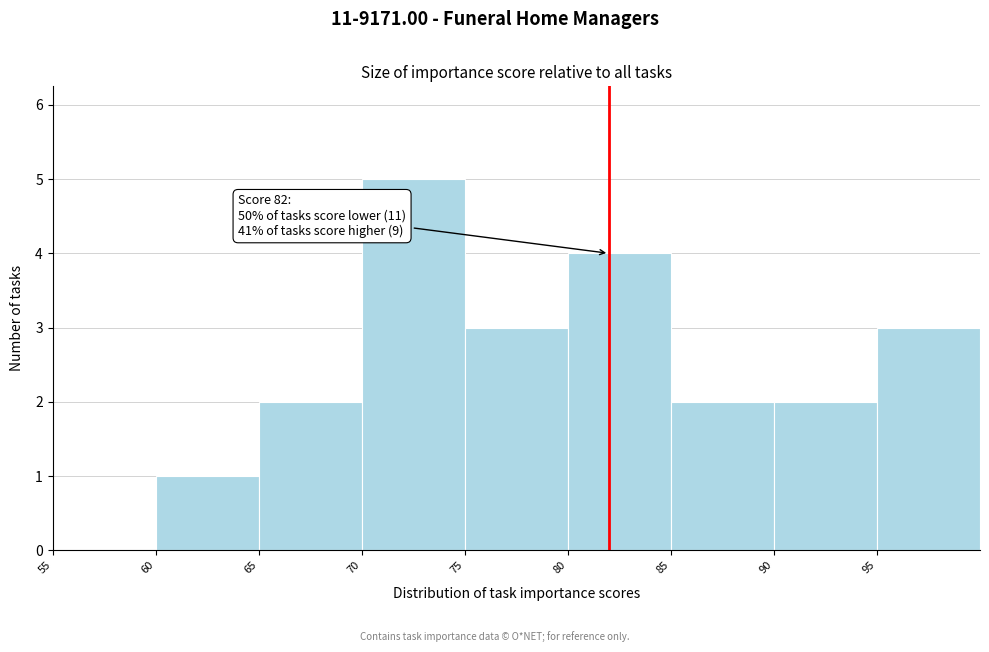

Which range on the x-axis has the tallest bar?

70 to 75